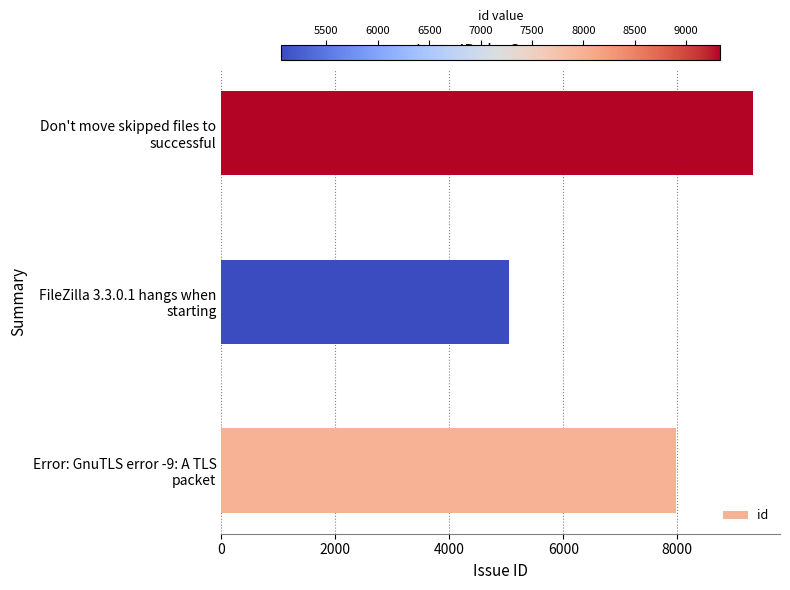

Count the number of data series in this chart.

1